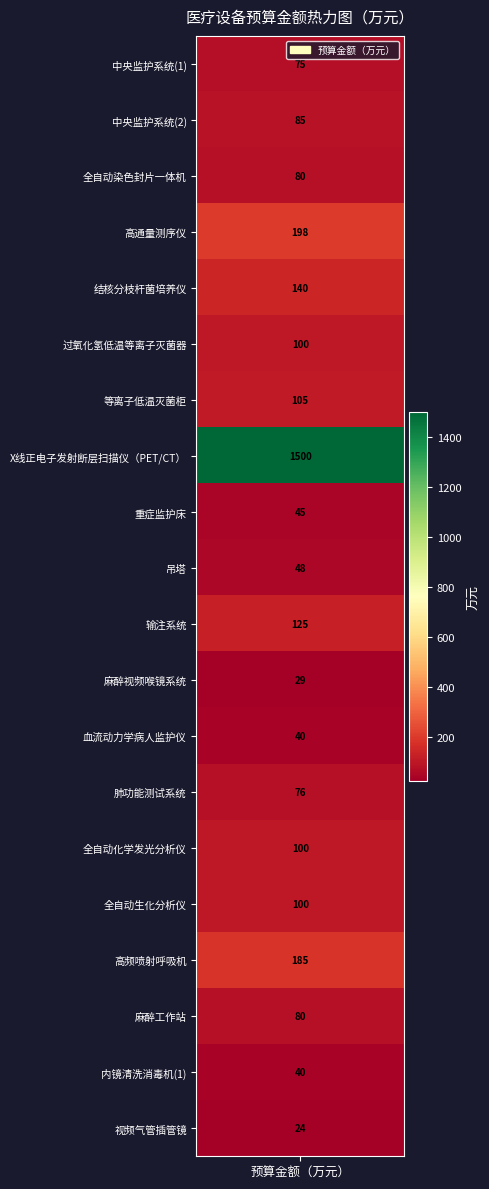

What is the change in value from 中央监护系统(1) to 中央监护系统(2)?

+10